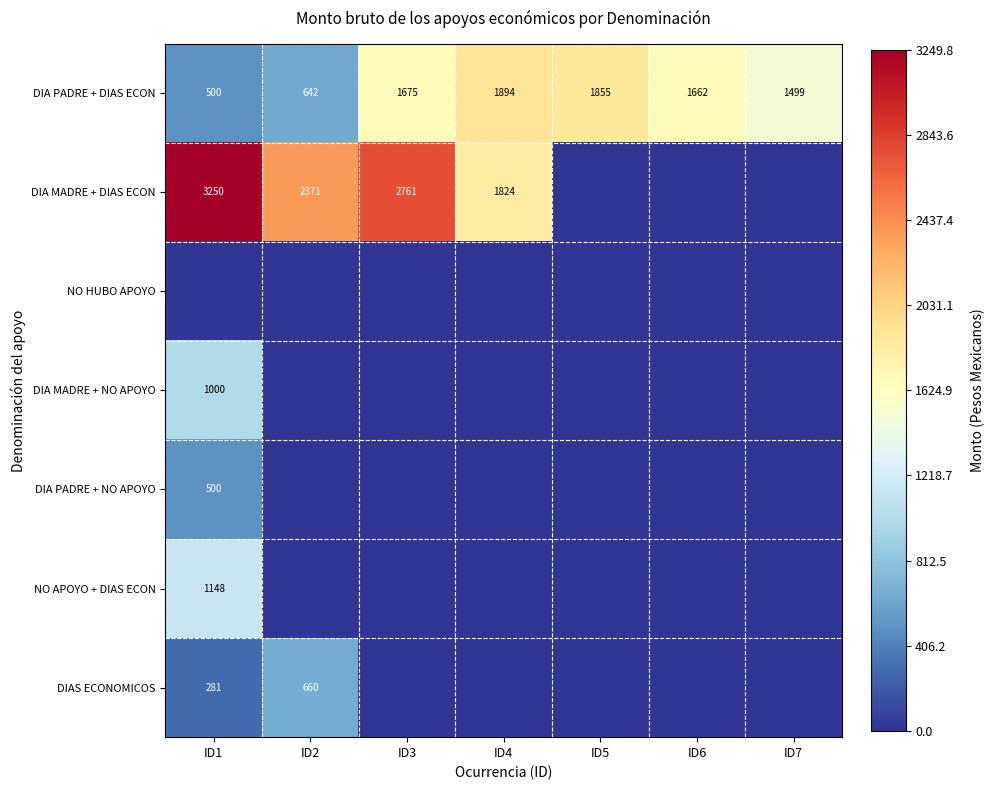

The DIAS ECONOMICOS series shows 660 at ID2. True or false?

True